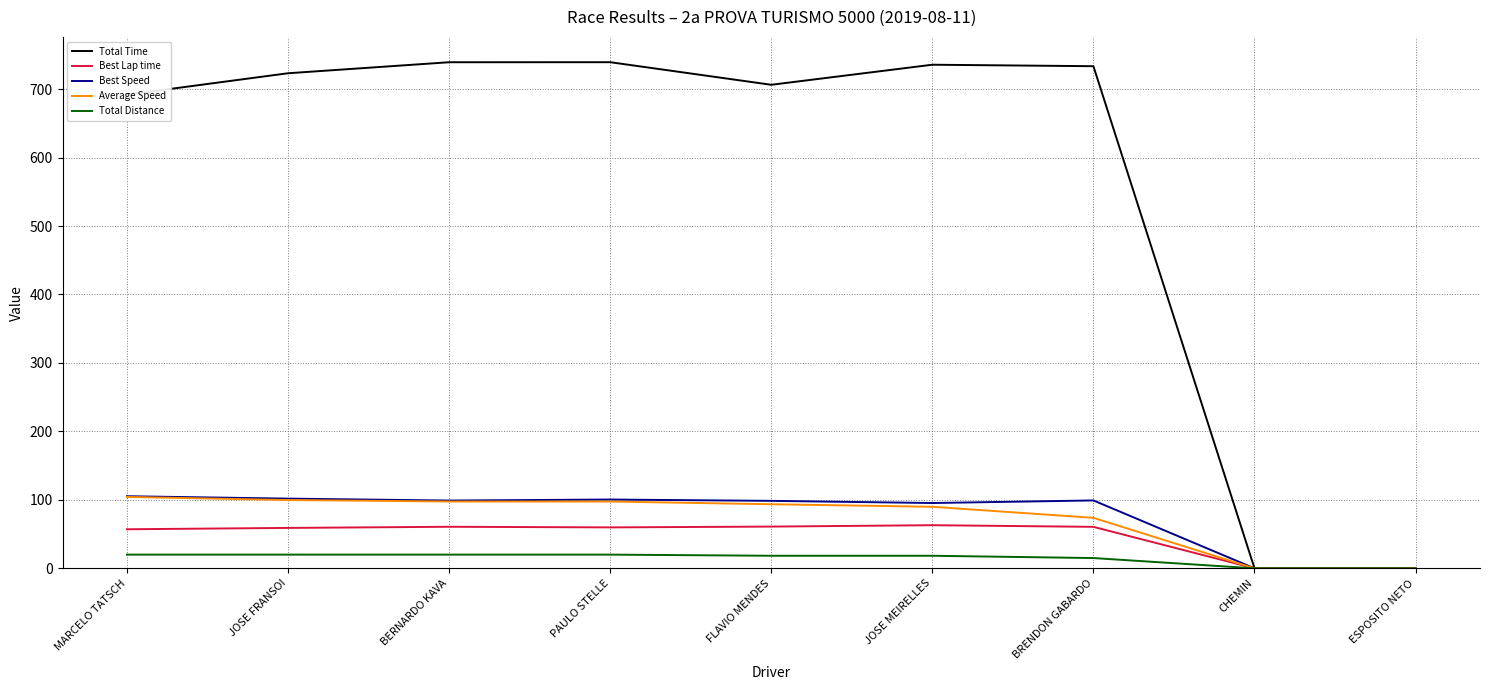

The value of Best Speed at PAULO STELLE is 52.2. True or false?

False